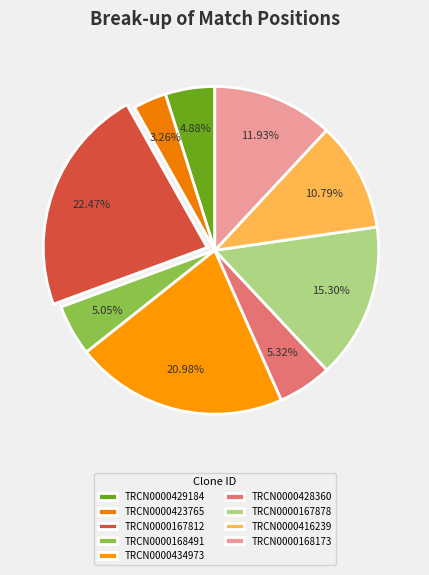

What percentage do TRCN0000168173 and TRCN0000167878 together represent?

27.2%